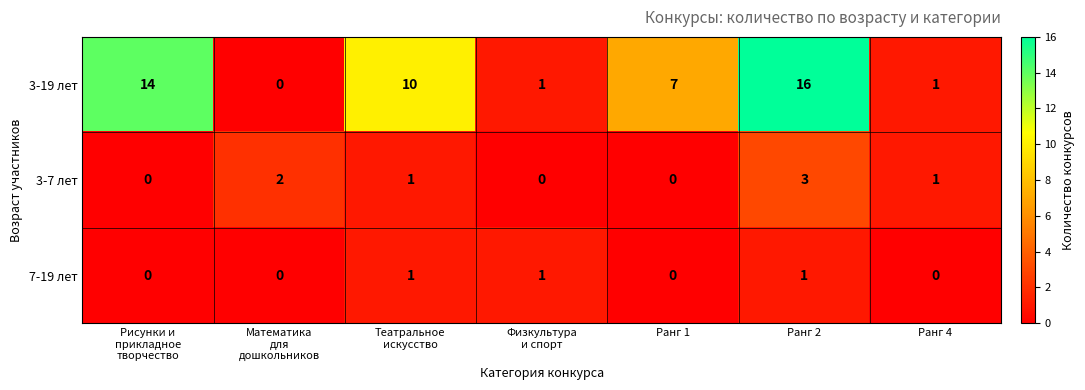

Reading left to right, extract all data points from this chart.

3-19 лет: 14	0	10	1	7	16	1
3-7 лет: 0	2	1	0	0	3	1
7-19 лет: 0	0	1	1	0	1	0